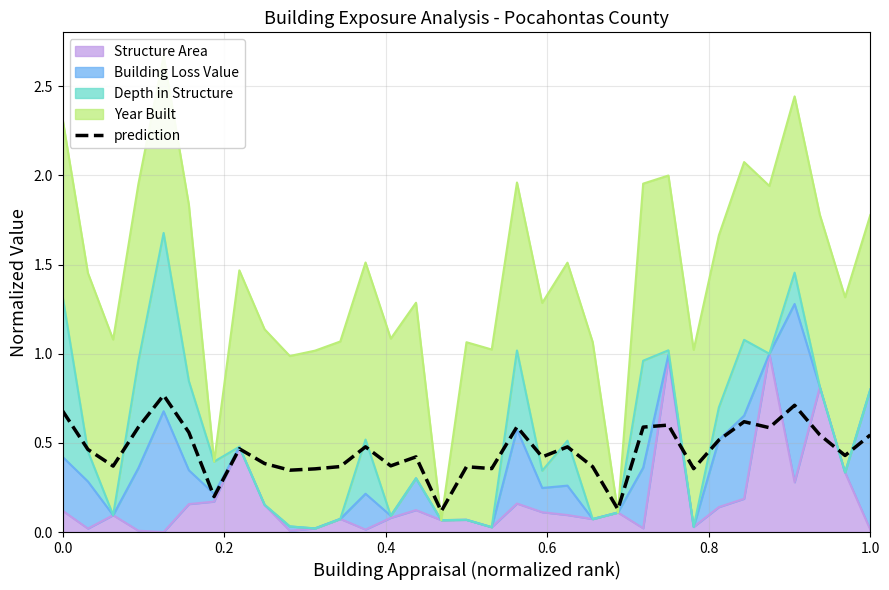

How many values are between 0 and 1?

33